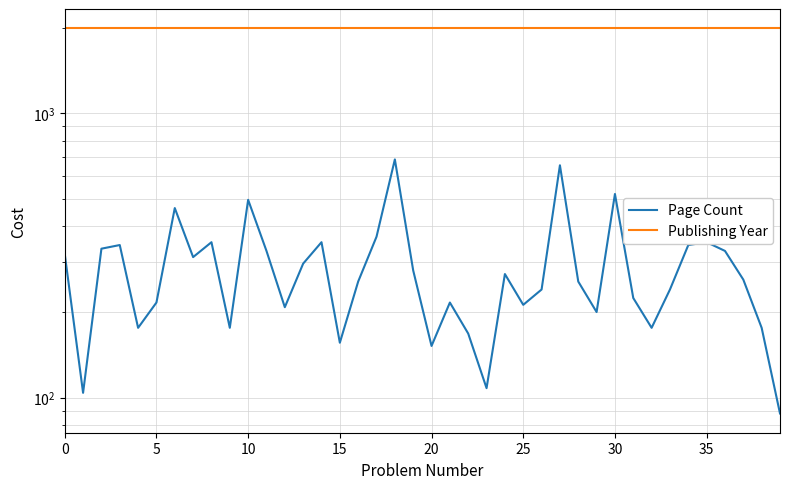

Reading left to right, list all the values displayed in this chart.

Page Count: 320	104	334	344	176	216	464	312	352	176	496	328	208	296	352	156	256	368	688	280	152	216	168	108	272	212	240	656	256	200	520	224	176	240	344	352	328	260	176	88
Publishing Year: 1989	1989	1989	1989	1989	1989	1989	1989	1989	1989	1989	1989	1989	1989	1989	1989	1989	1989	1989	1989	1989	1989	1989	1989	1989	1989	1989	1989	1989	1989	1989	1989	1989	1989	1989	1989	1989	1989	1989	1989